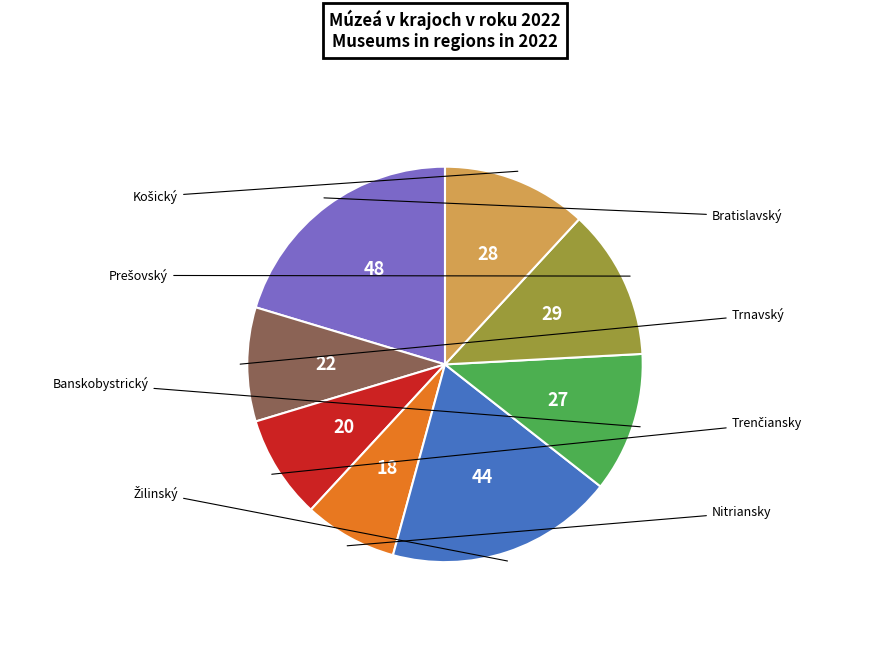

Is there any slice that represents more than half of the pie?

No